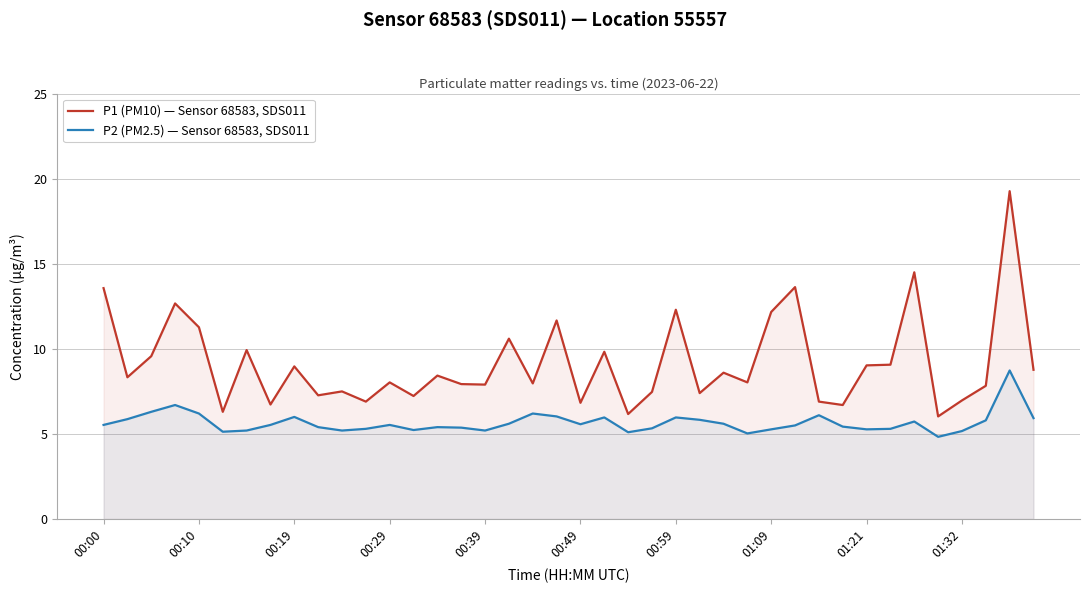

Rank the series by their maximum value, from lowest to highest.

P2 (PM2.5) — Sensor 68583, SDS011, P1 (PM10) — Sensor 68583, SDS011